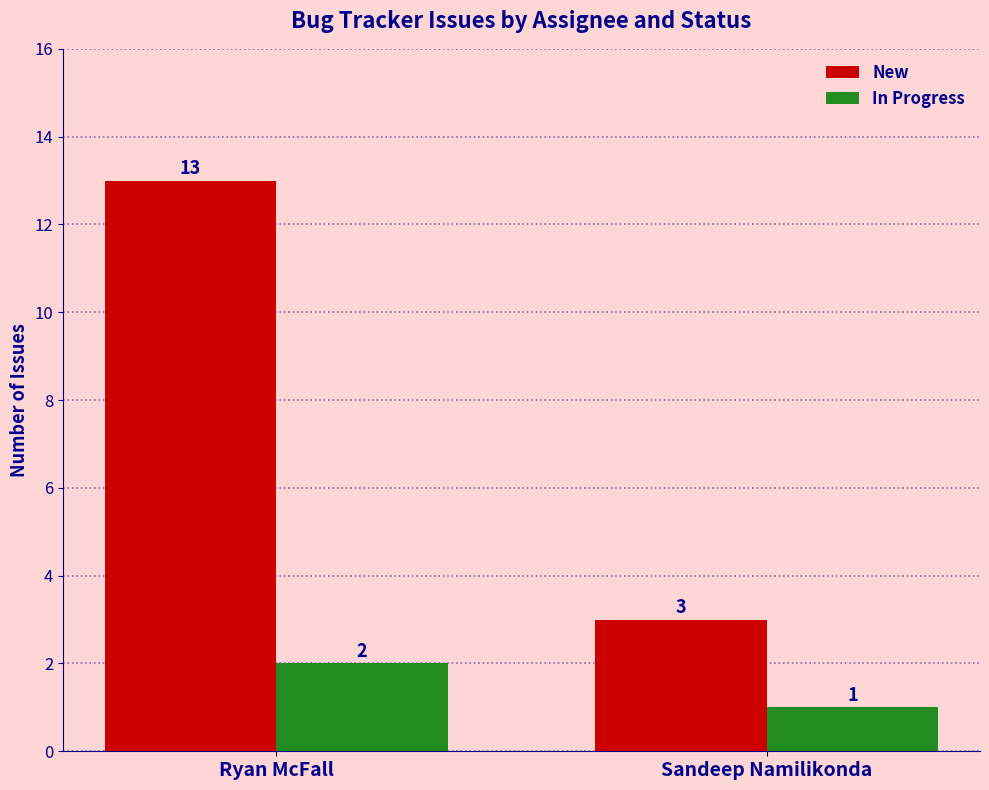

What is the average value of the In Progress series?

2